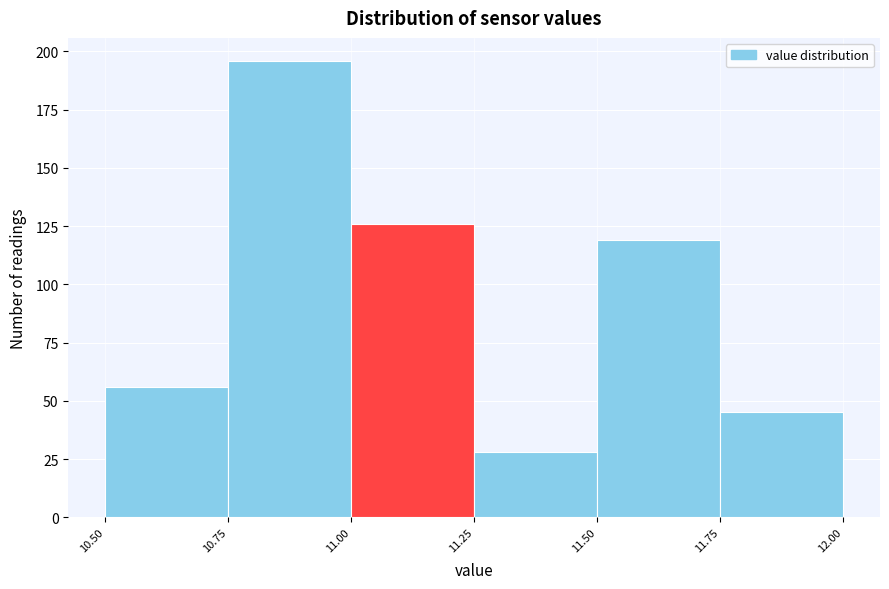

Reading left to right, transcribe this chart: for each bar, give the range it covers on the x-axis and its height. The values are not printed on the chart, so give them approximately, as read against the axis.

10.50 to 10.75: 55
10.75 to 11.00: 195
11.00 to 11.25: 125
11.25 to 11.50: 30
11.50 to 11.75: 120
11.75 to 12.00: 45